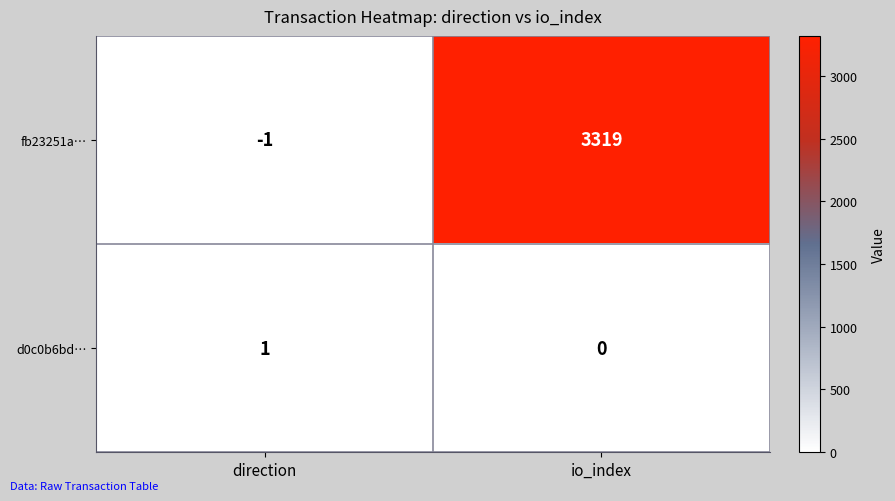

At which category is the sum across all series the highest?

io_index